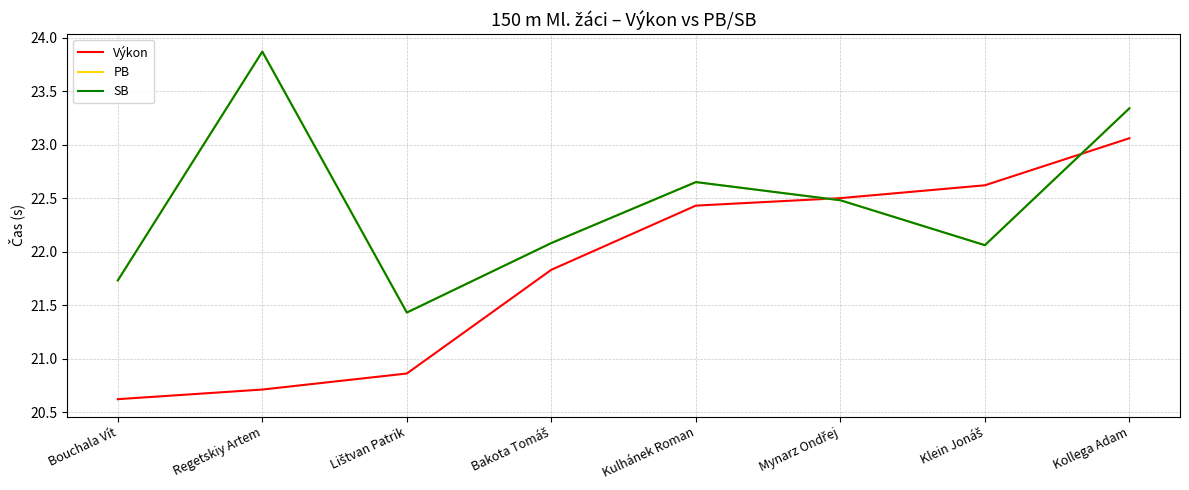

Is this an area chart (filled region under the line)?

No